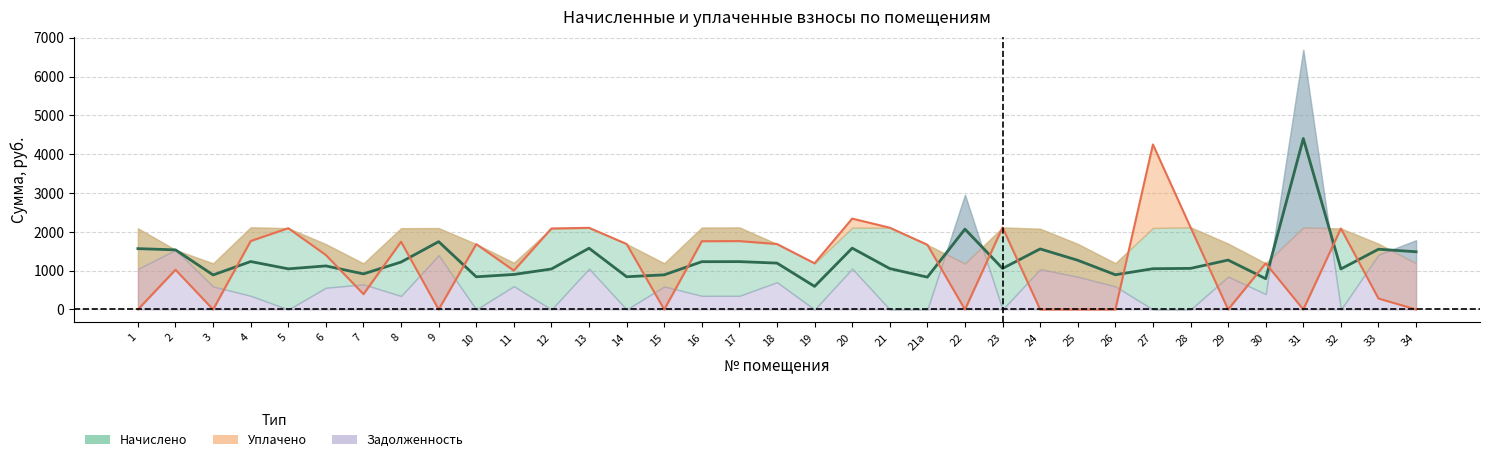

Where is задолженность nearest to the value 2498?

22